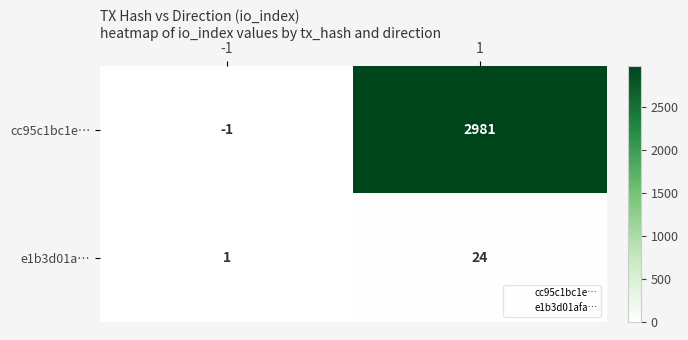

What is the sum of the cc95c1bc1e… values at -1 and 1?

2980